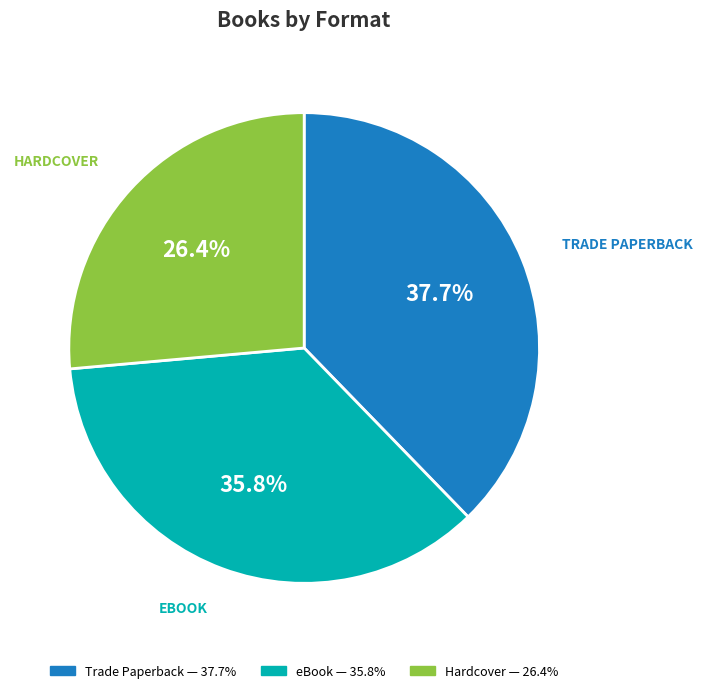

Is eBook the majority of the pie?

No